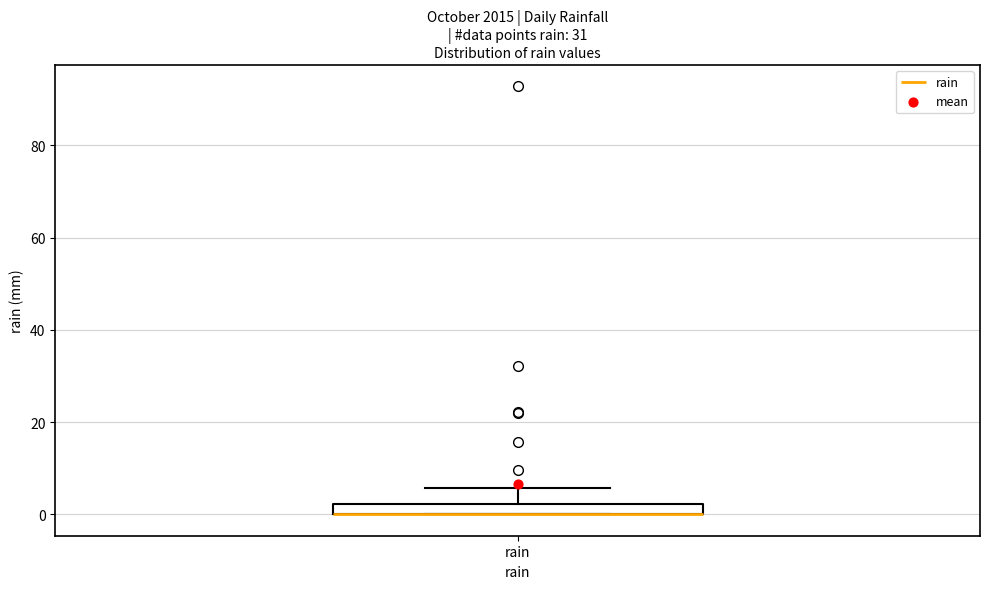

Where is the lower edge of the box for rain on the y-axis? The values are not printed on the chart, so give them approximately, as read against the axis.

0